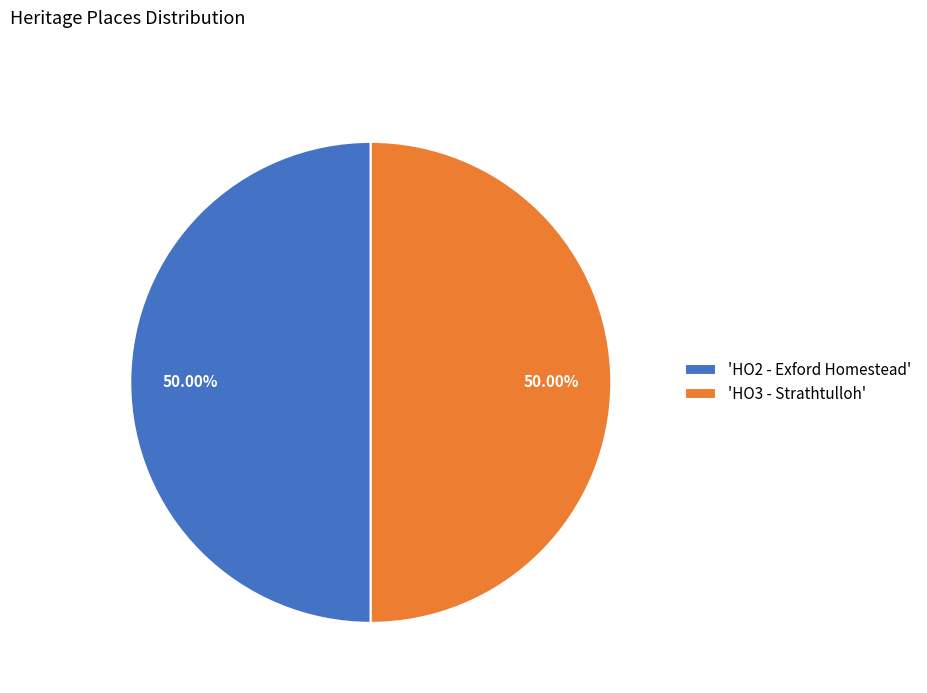

Combined, do 'HO2 - Exford Homestead' and 'HO3 - Strathtulloh' account for over 50%?

Yes